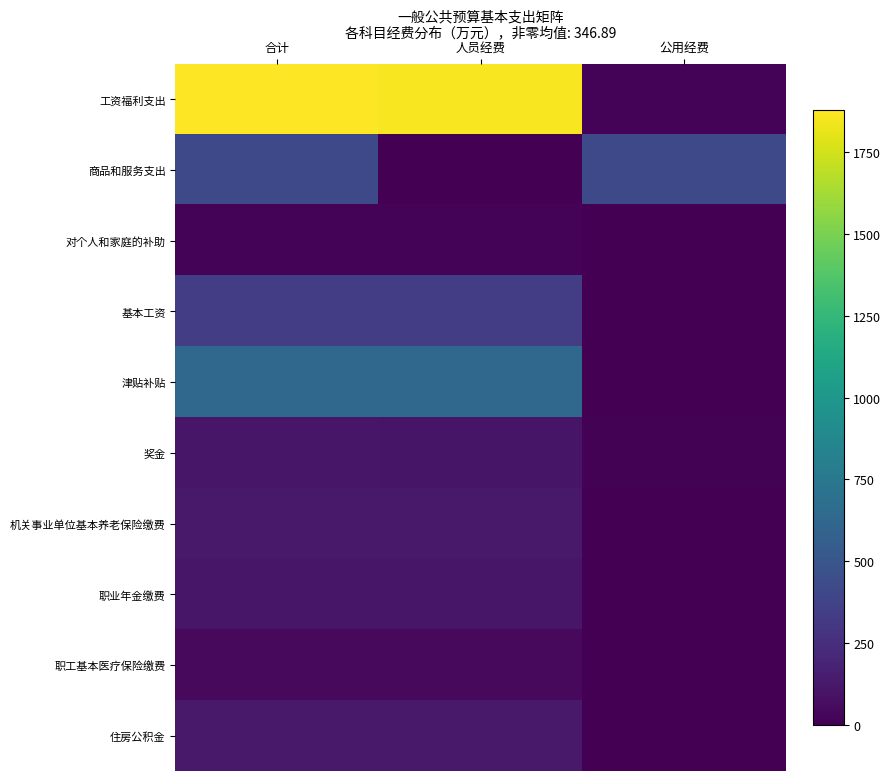

At how many categories does at least one series exceed 799?

2